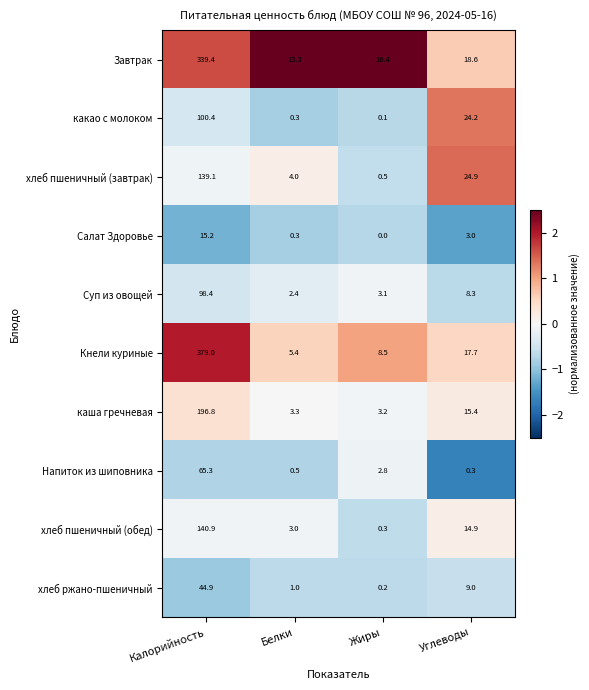

Is it true that хлеб пшеничный (завтрак) equals 69.5 at Калорийность?

False